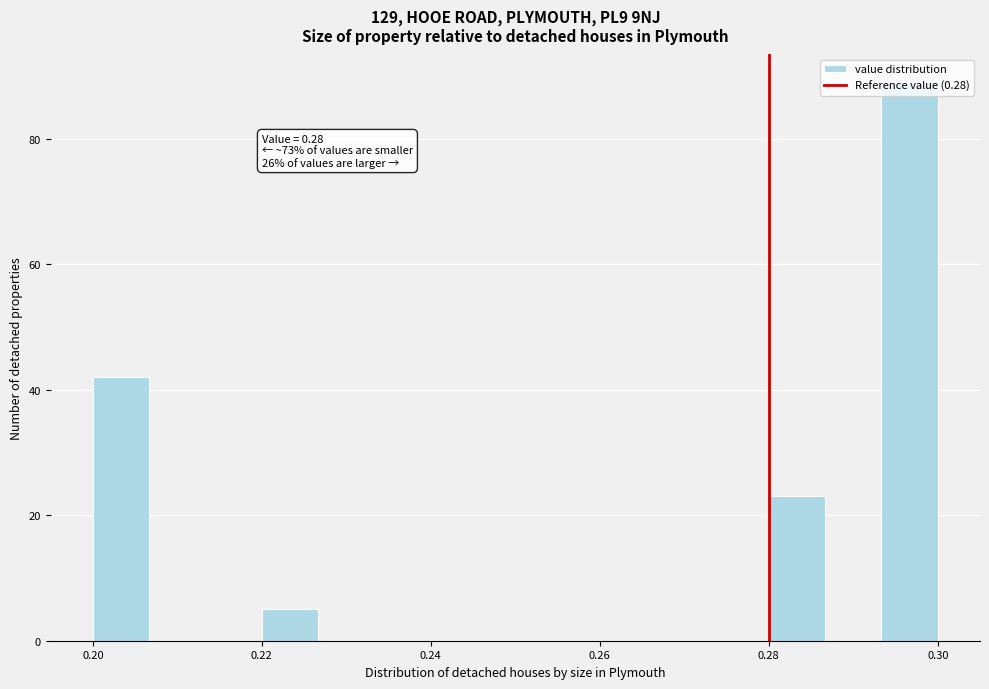

Read against the x-axis, roughly where is the centre of the tallest bar?

0.296